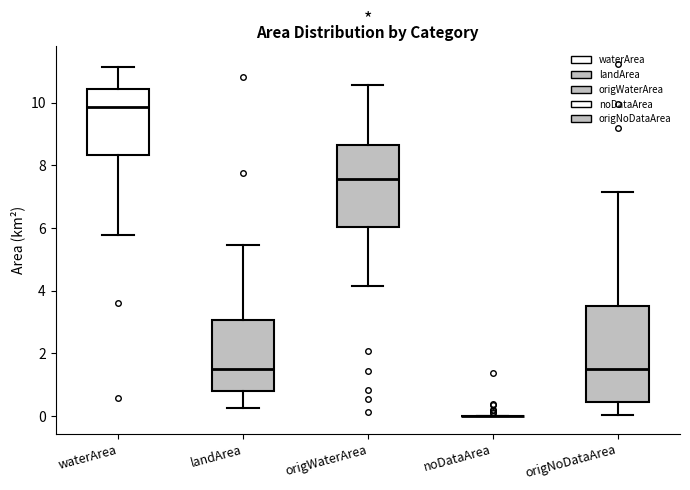

Where is the lower edge of the box for landArea on the y-axis? The values are not printed on the chart, so give them approximately, as read against the axis.

0.8